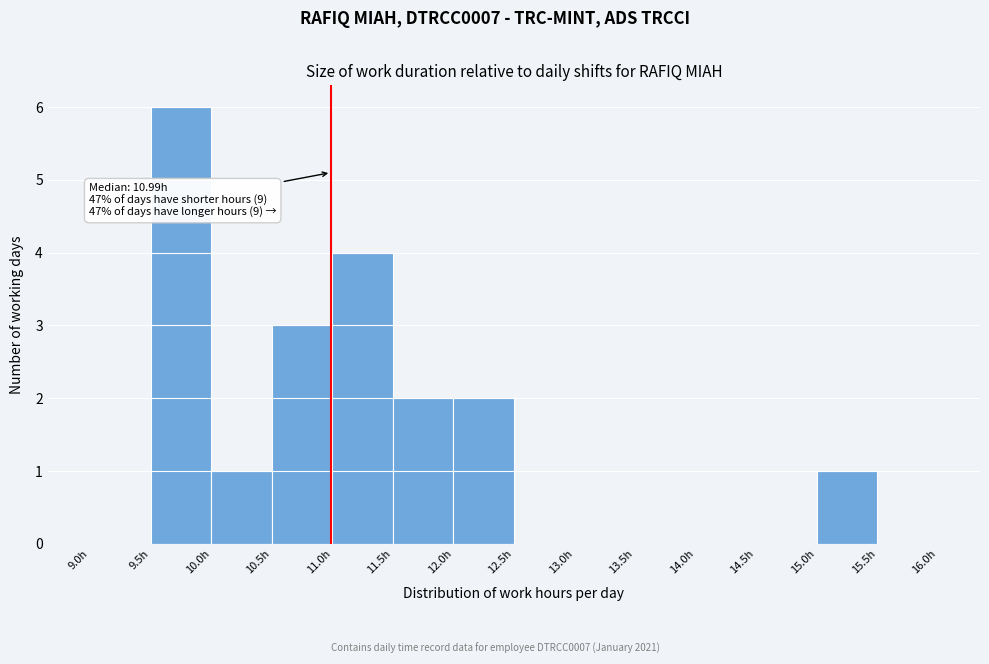

Which range on the x-axis has the tallest bar?

9.5 to 10.0